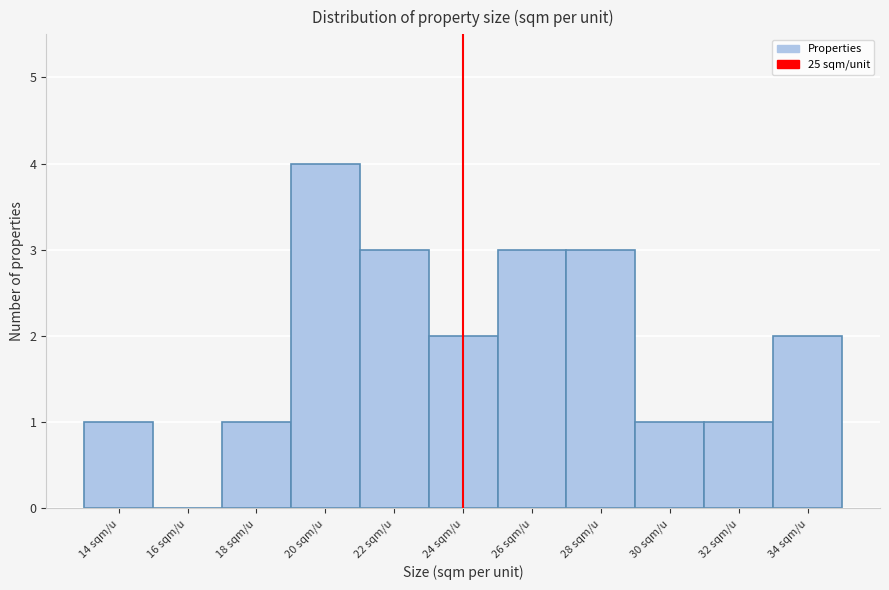

Reading right to left, transcribe all the data shown in this chart.

34 sqm/u=2	32 sqm/u=1	30 sqm/u=1	28 sqm/u=3	26 sqm/u=3	24 sqm/u=2	22 sqm/u=3	20 sqm/u=4	18 sqm/u=1	16 sqm/u=0	14 sqm/u=1